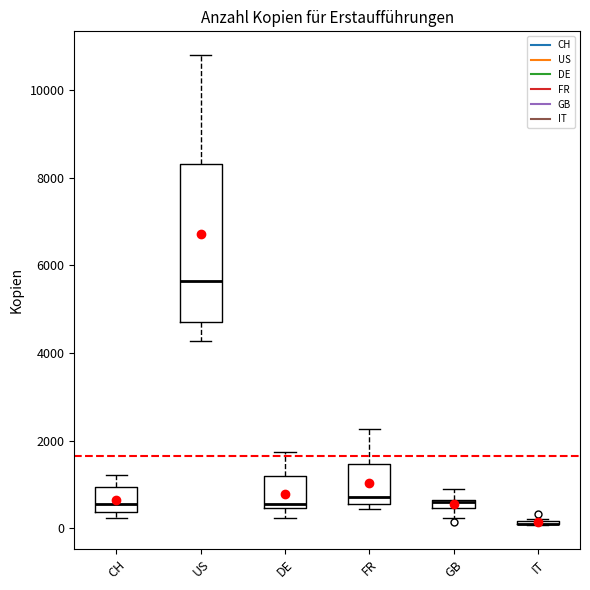

Where is the lower edge of the box for CH on the y-axis? The values are not printed on the chart, so give them approximately, as read against the axis.

400